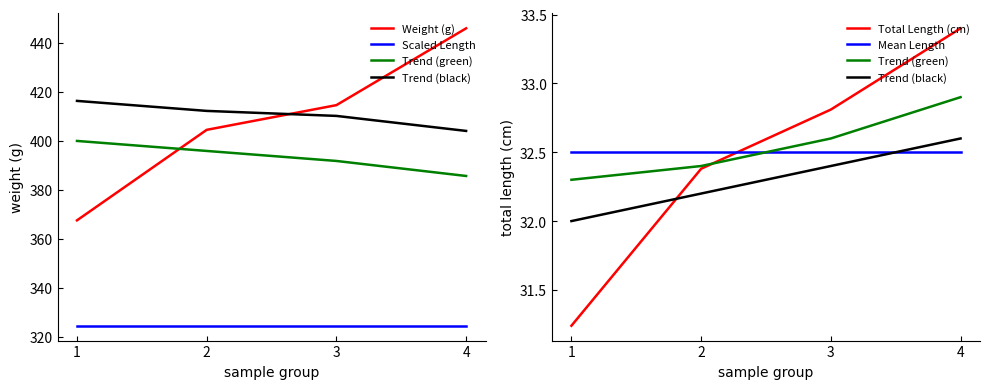

Which label corresponds to the largest value in the chart?

4